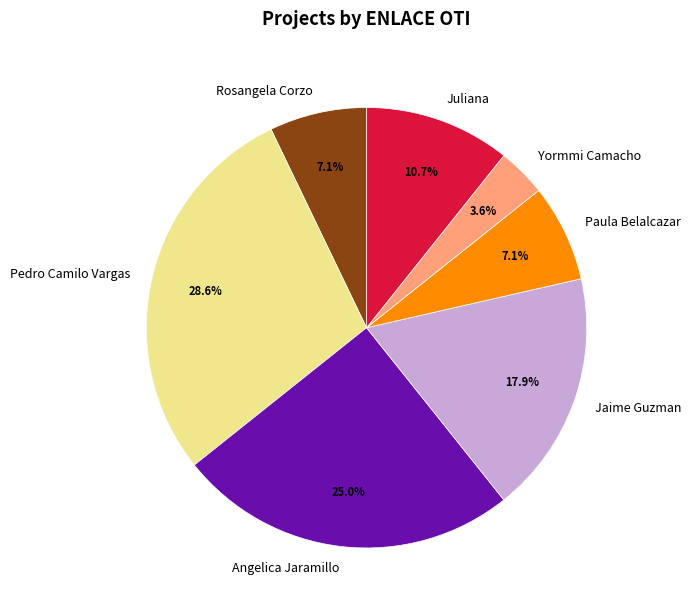

Between Juliana and Rosangela Corzo, which is larger?

Juliana